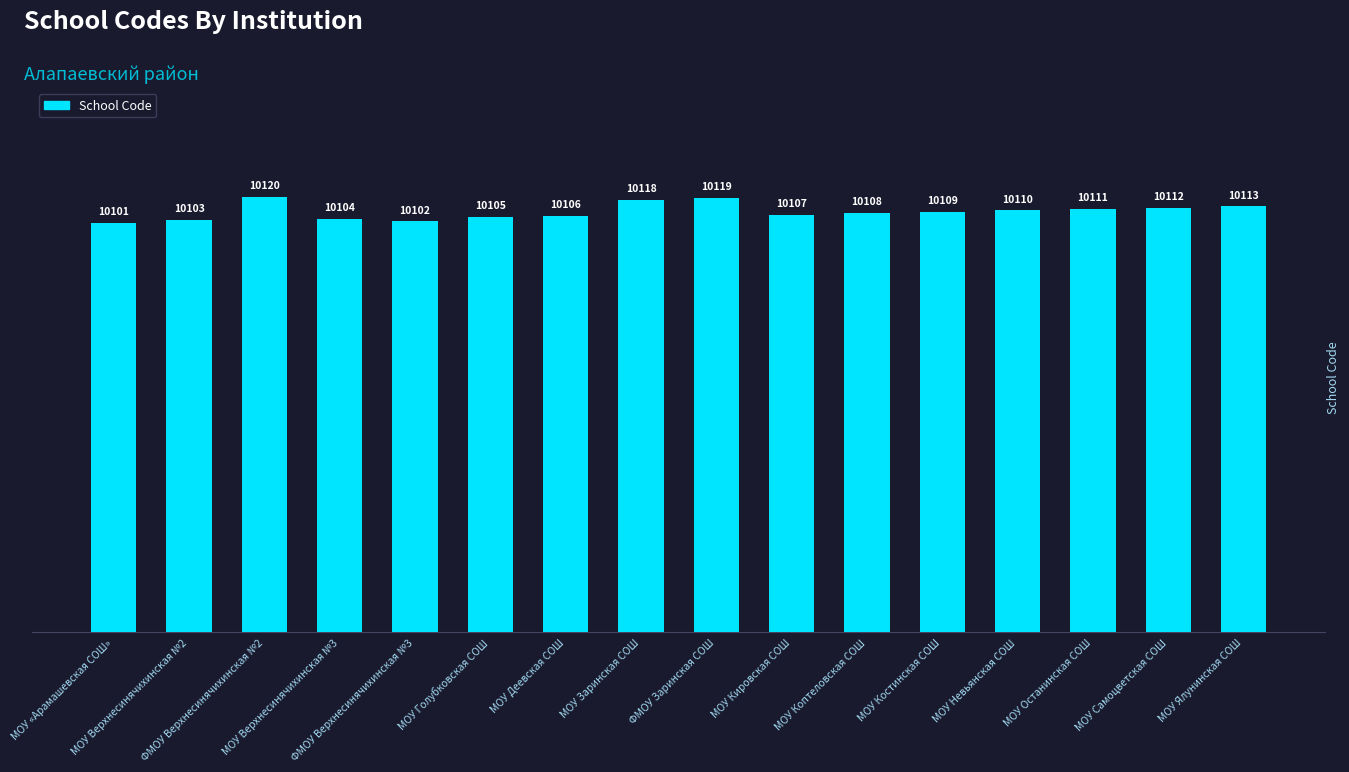

List the labels in order of value, largest first.

ФМОУ Верхнесинячихинская №2, ФМОУ Заринская СОШ, МОУ Заринская СОШ, МОУ Ялунинская СОШ, МОУ Самоцветская СОШ, МОУ Останинская СОШ, МОУ Невьянская СОШ, МОУ Костинская СОШ, МОУ Коптеловская СОШ, МОУ Кировская СОШ, МОУ Деевская СОШ, МОУ Голубковская СОШ, МОУ Верхнесинячихинская №3, МОУ Верхнесинячихинская №2, ФМОУ Верхнесинячихинская №3, МОУ «Арамашевская СОШ»